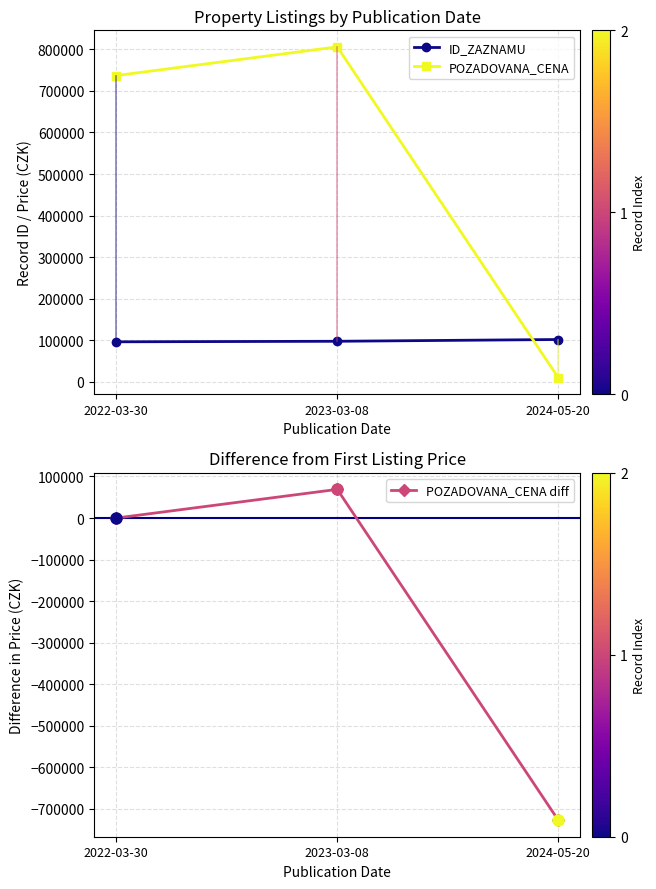

What are all the series names shown in the legend?

ID_ZAZNAMU, POZADOVANA_CENA, POZADOVANA_CENA diff